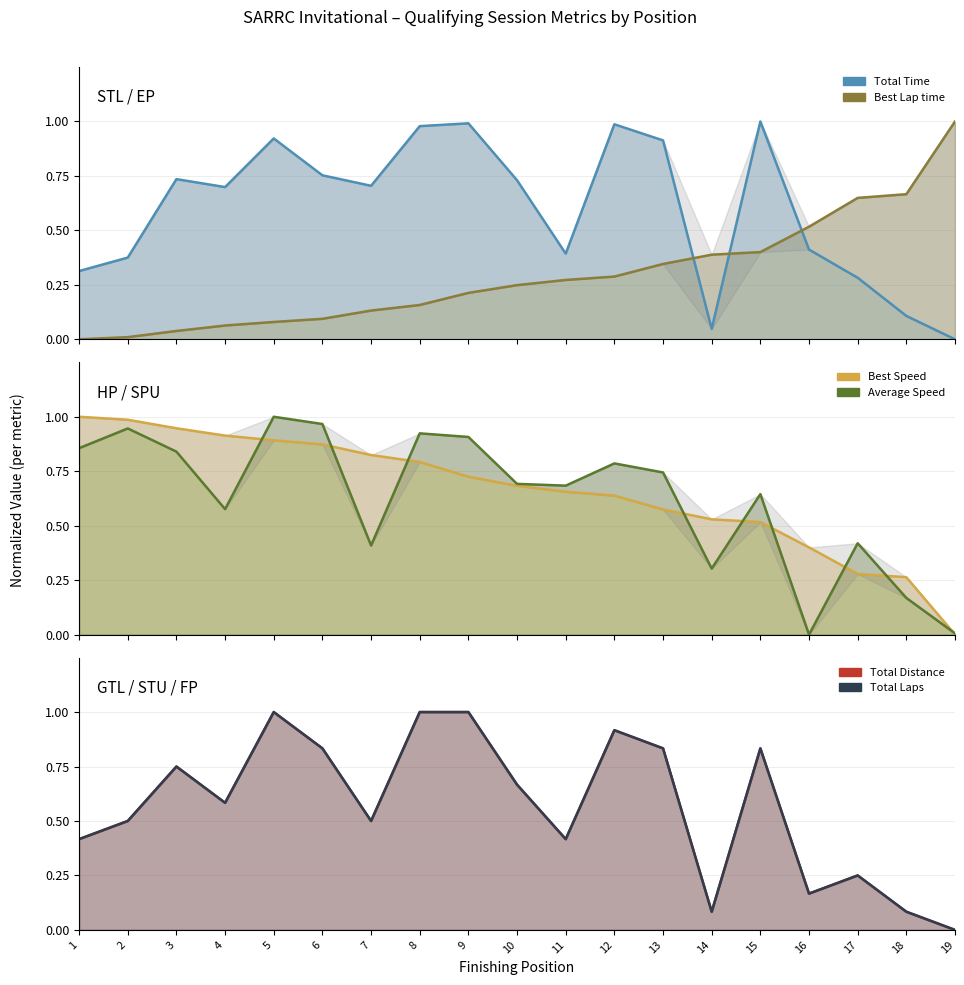

At which category does the chart reach its peak across all series?

15